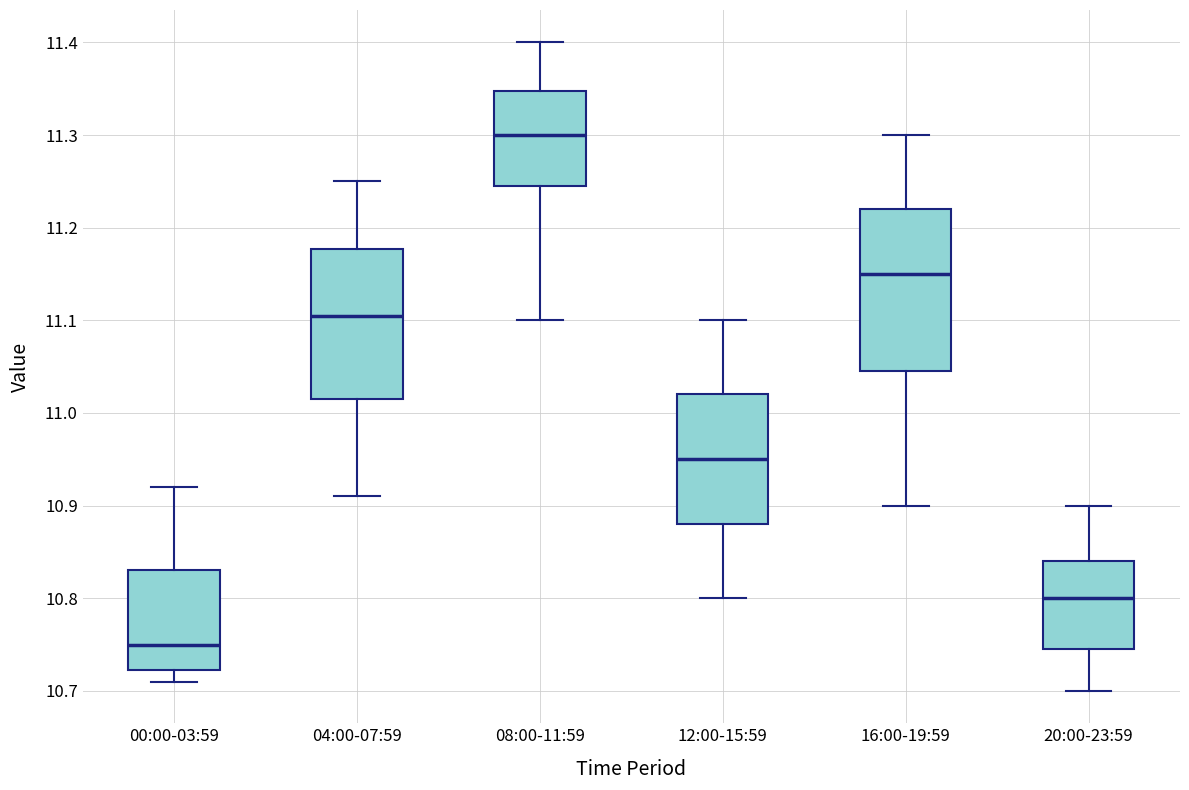

Which box's median line is the highest?

08:00-11:59